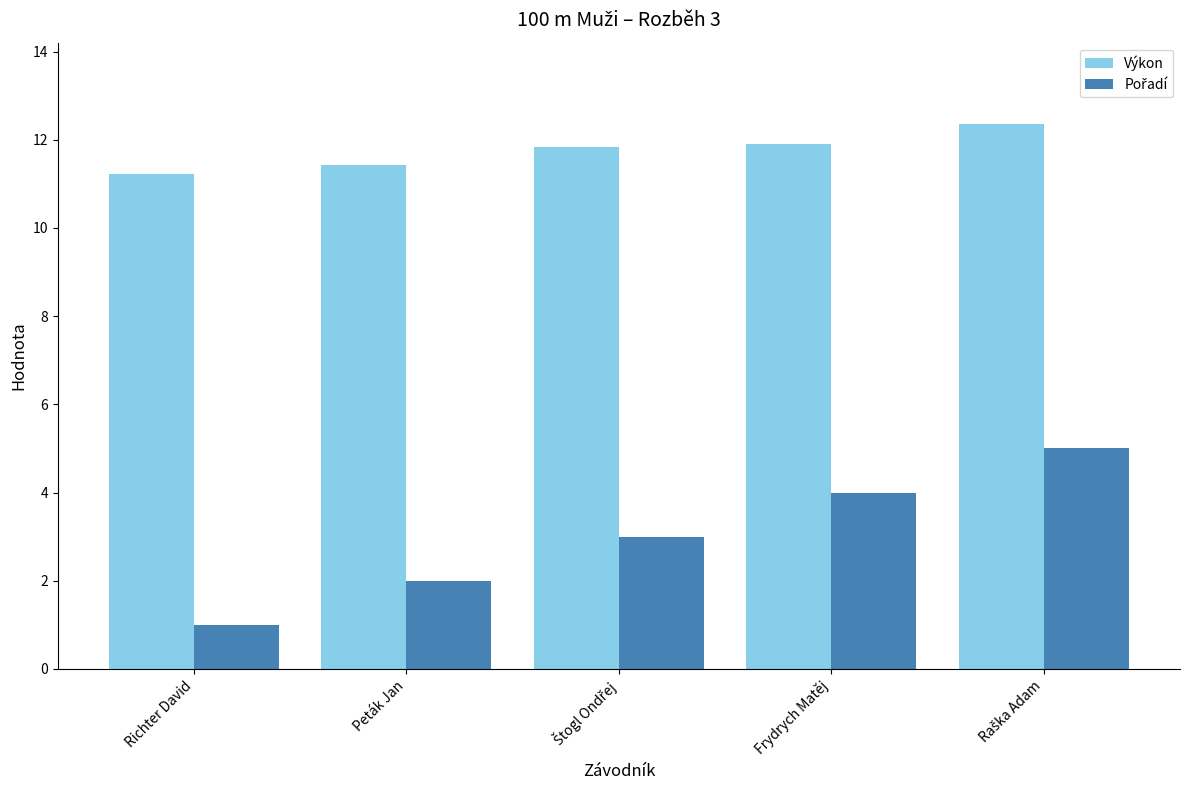

What is the total value across all series at Richter David?

12.2